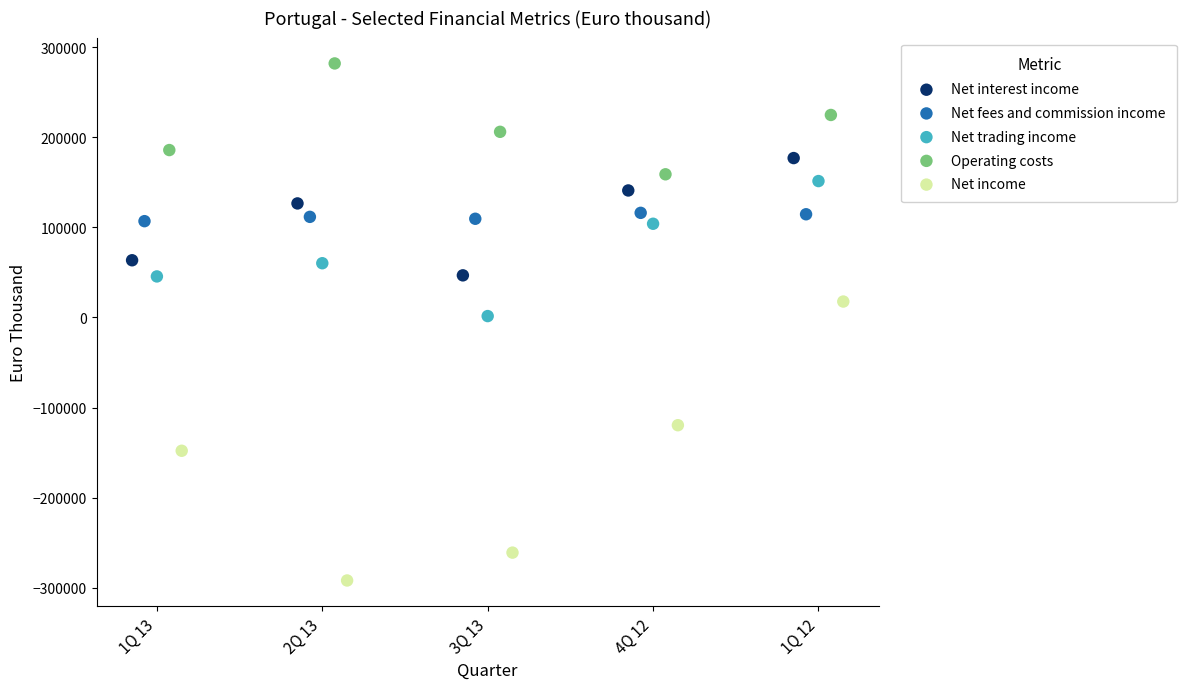

Which series reaches the minimum Y coordinate?

Net income